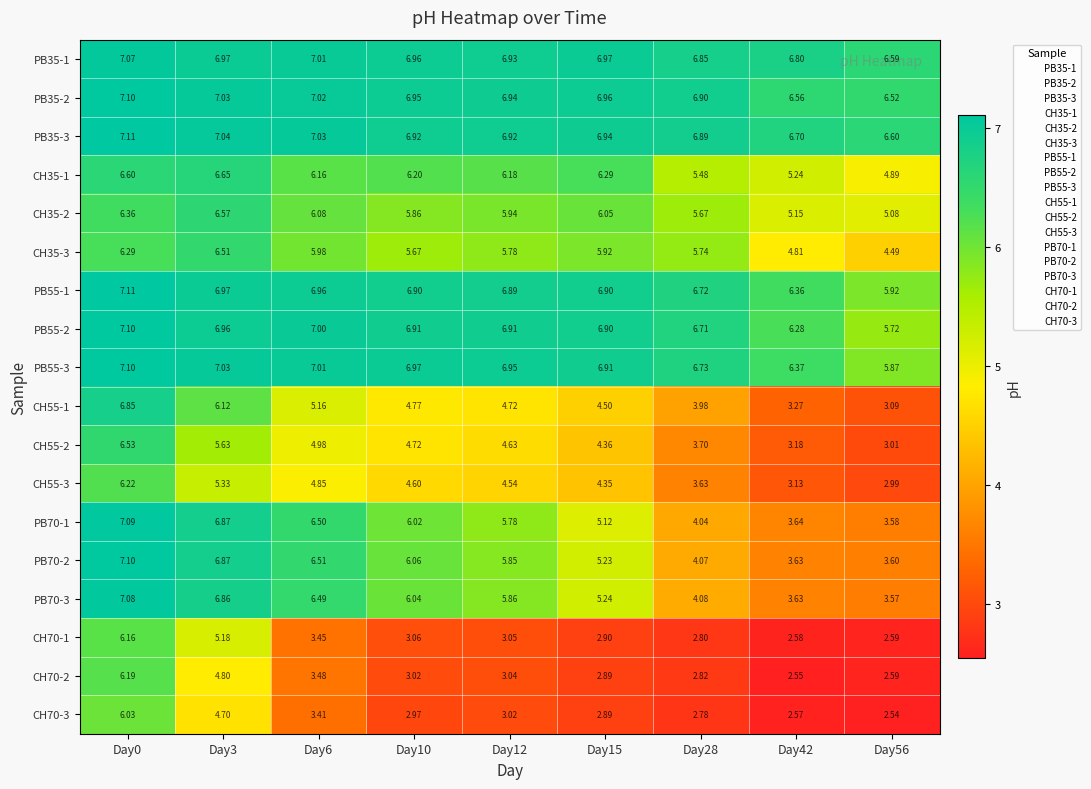

Is the value of CH35-1 at Day15 greater than the value of CH55-2 at Day0?

No